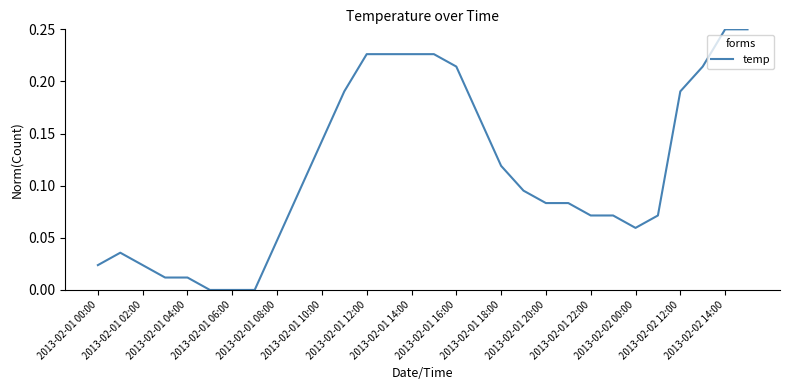

What is the greatest value displayed?

0.2